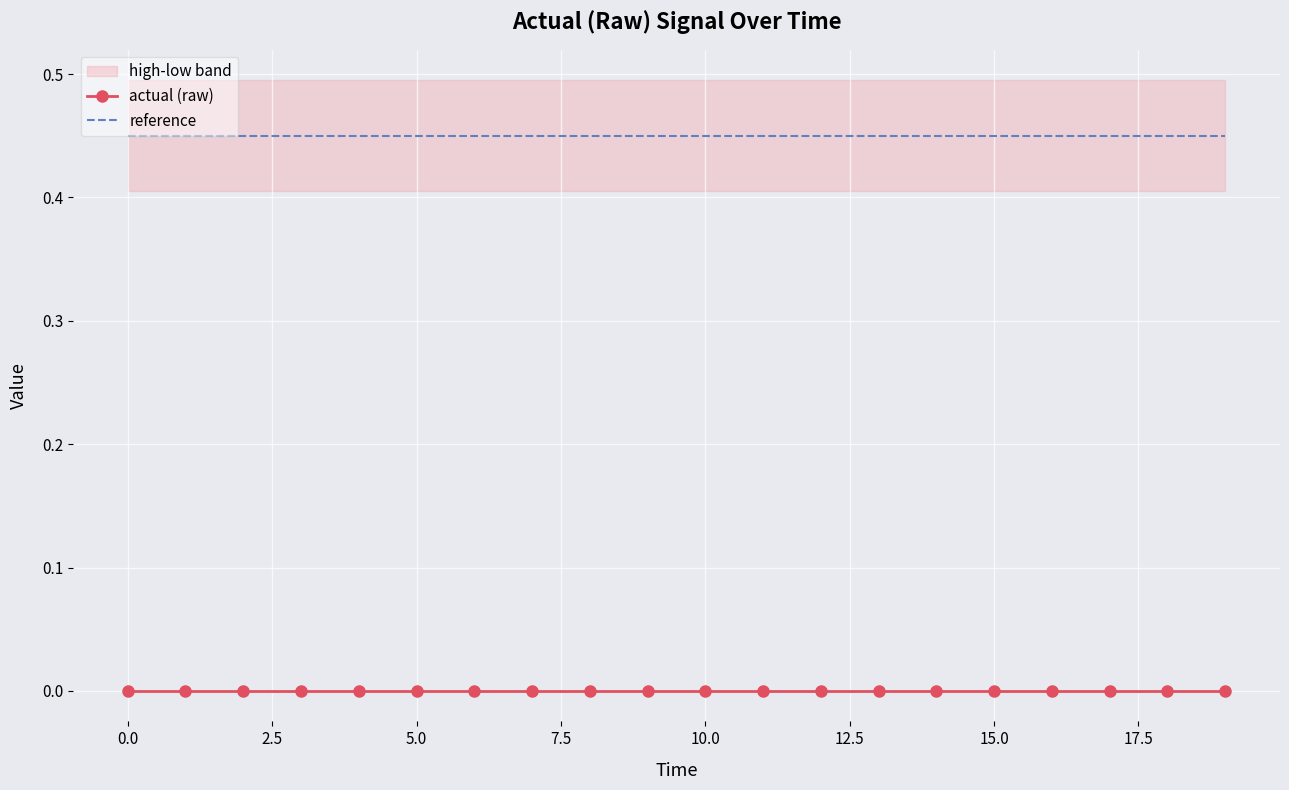

How many lines are shown in the chart?

2